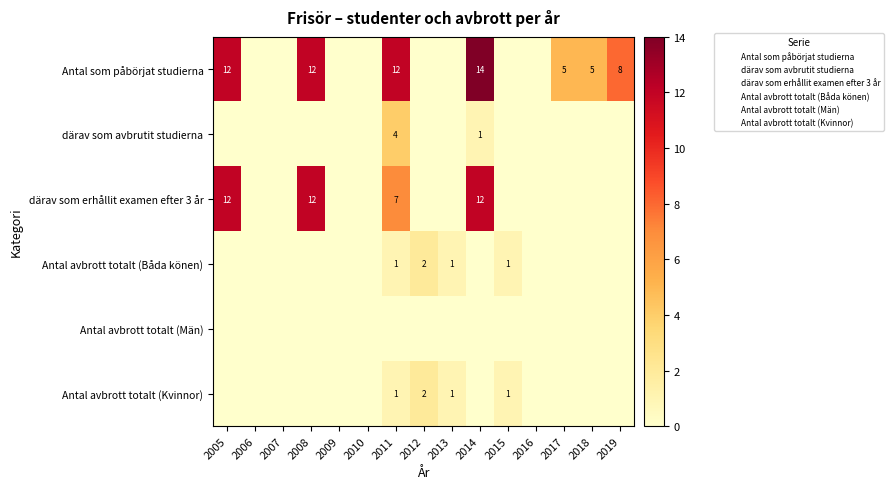

At 2013, list the series in order from largest to smallest.

Antal avbrott totalt (Båda könen), Antal avbrott totalt (Kvinnor), Antal som påbörjat studierna, därav som avbrutit studierna, därav som erhållit examen efter 3 år, Antal avbrott totalt (Män)